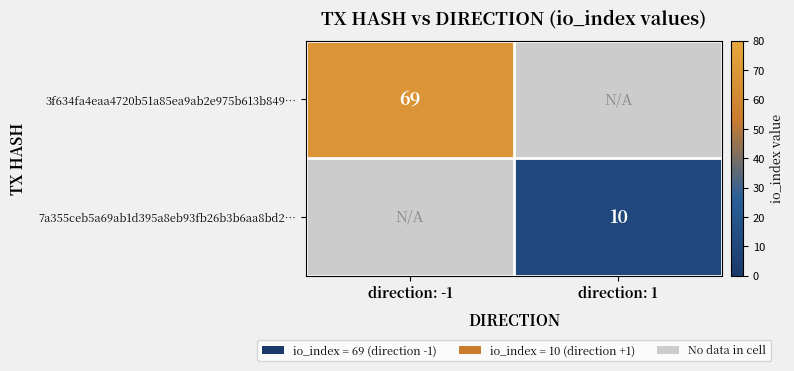

Which has a higher value, direction: -1 or direction: 1?

direction: -1